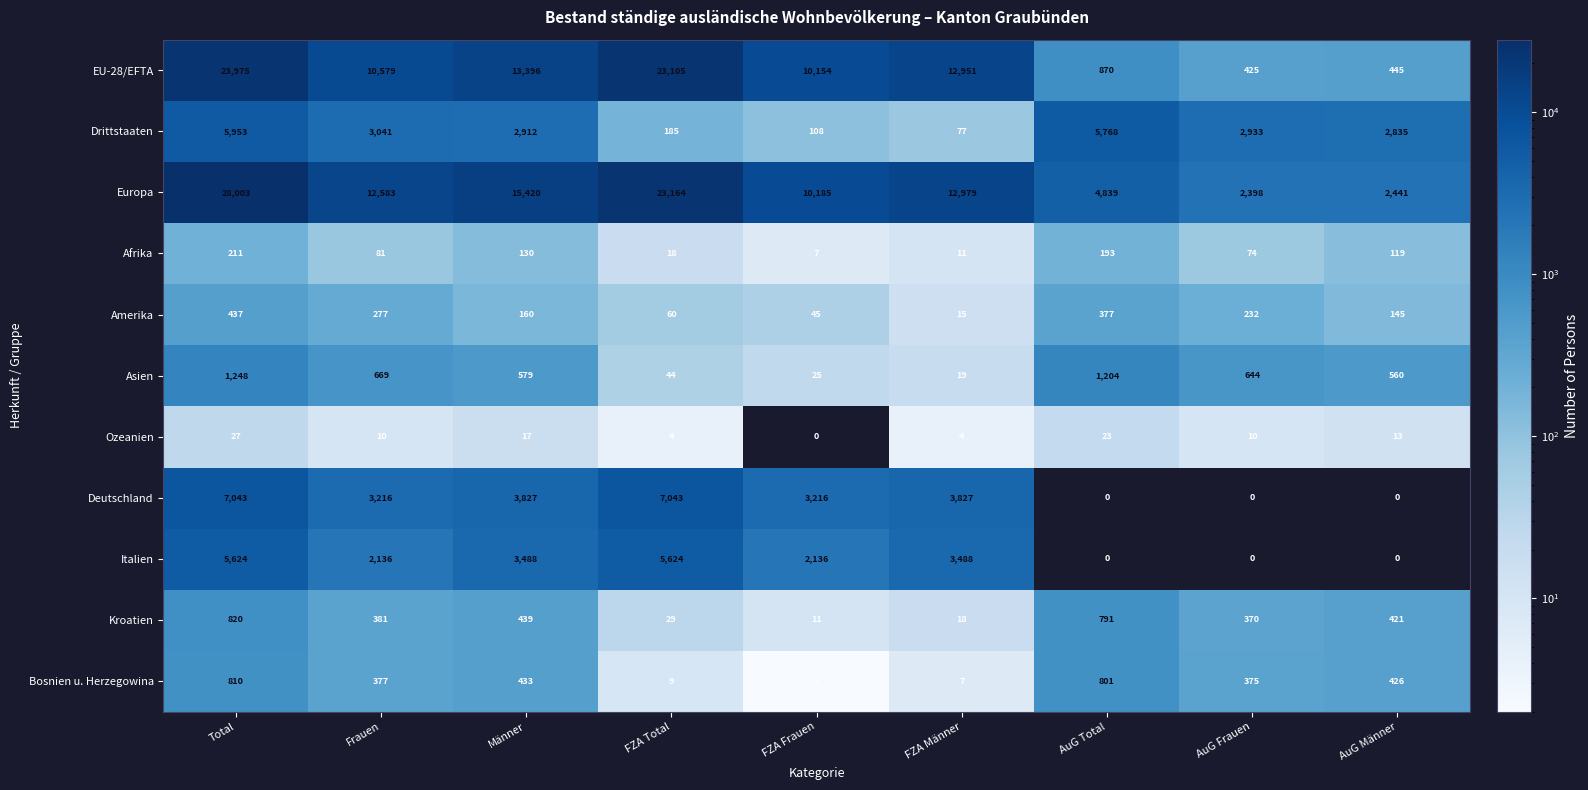

What value does the Europa series have at FZA Männer?

12979